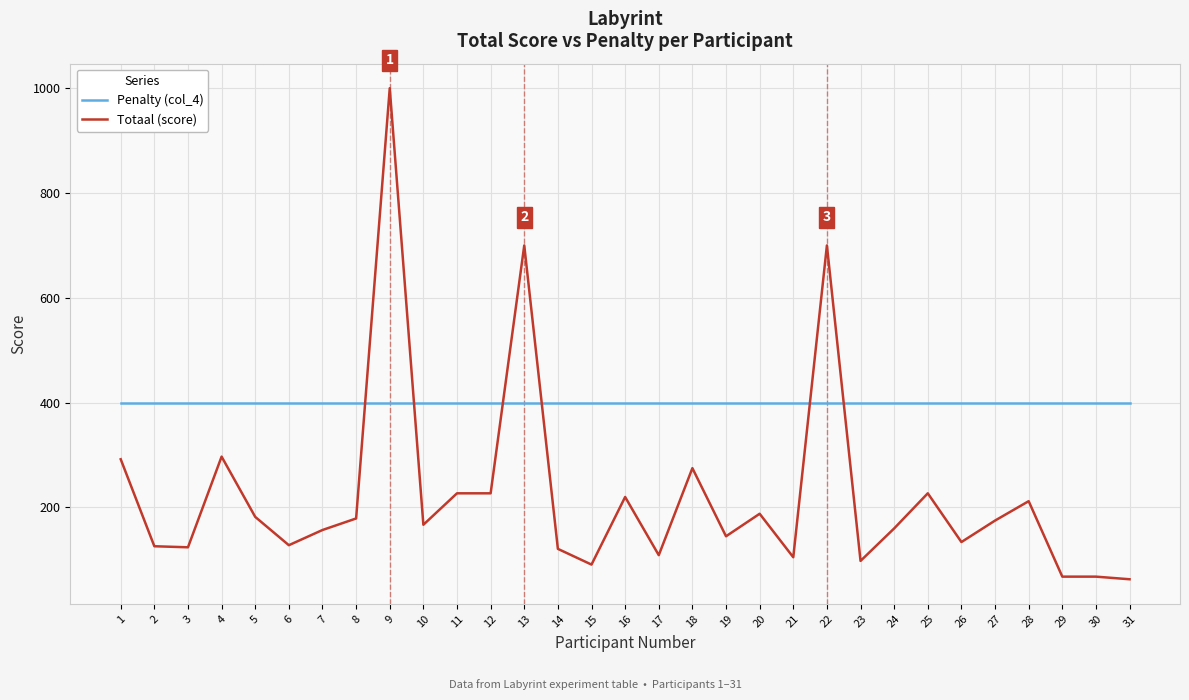

What is the difference between the second highest and minimum values in the Totaal (score) series?

637